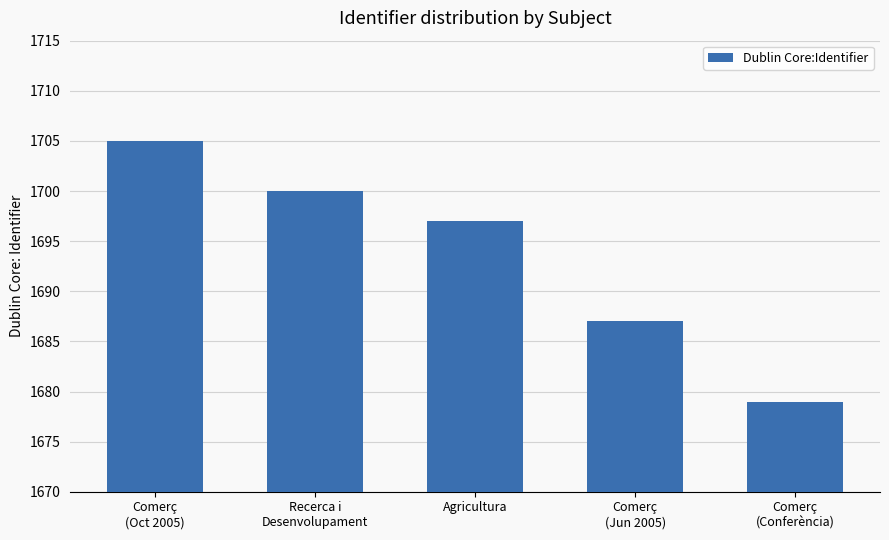

How many values are between 1687 and 1700?

3